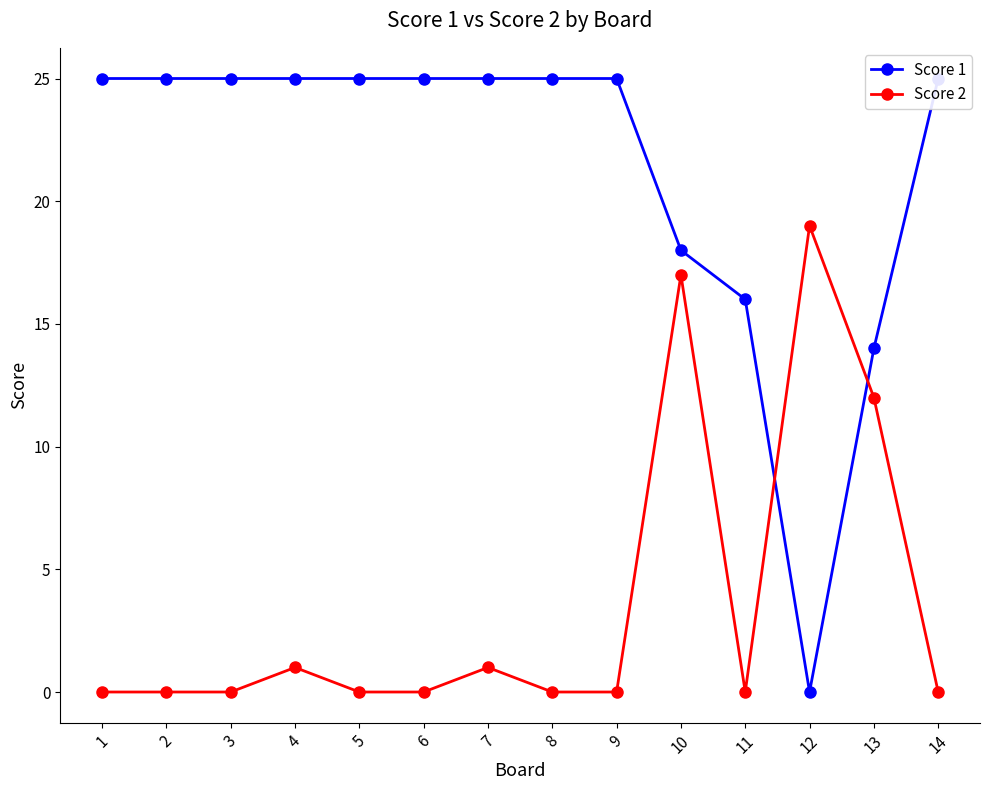

True or false: Score 2 and Score 1 cross at least once.

True